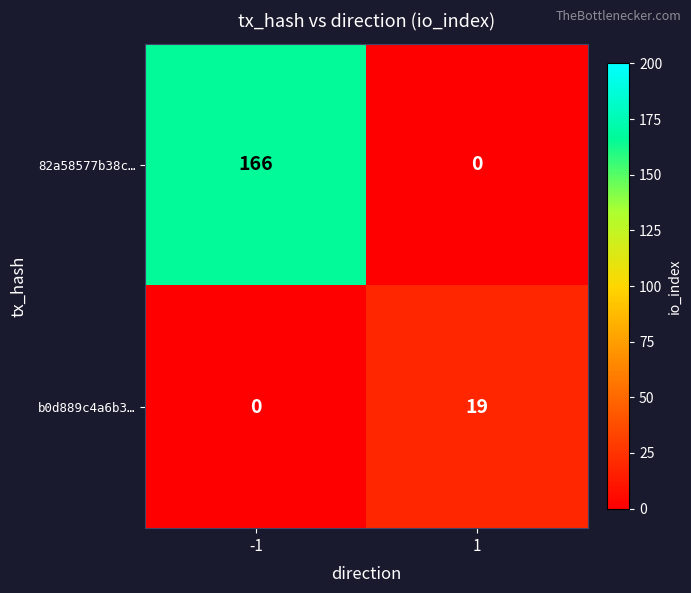

Which series has the largest range (max minus min)?

82a58577b38c…